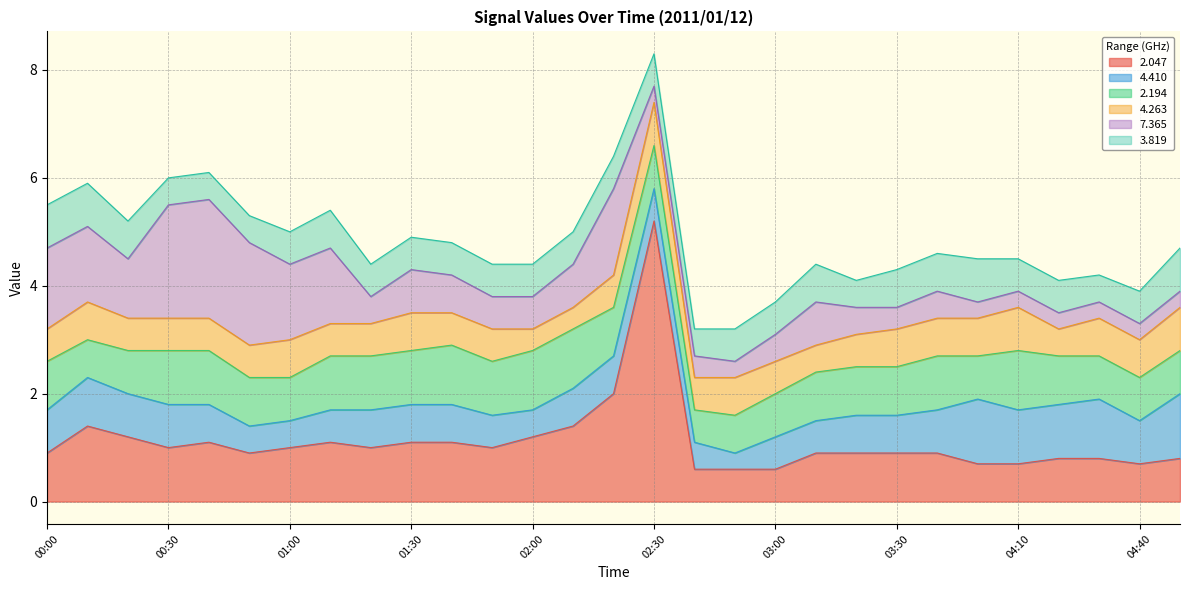

Which category has the lowest value in the   2.047 series?

02:40